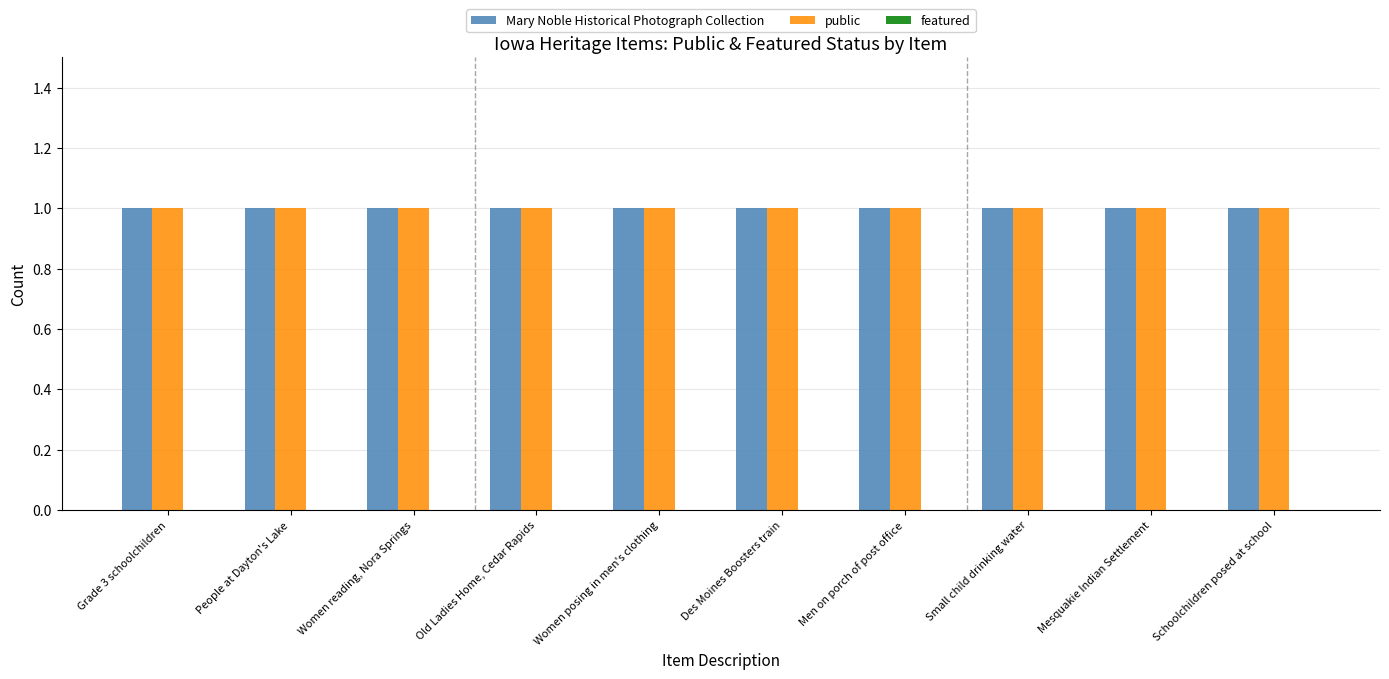

Rank the categories by public value from highest to lowest.

Grade 3 schoolchildren, People at Dayton's Lake, Women reading, Nora Springs, Old Ladies Home, Cedar Rapids, Women posing in men's clothing, Des Moines Boosters train, Men on porch of post office, Small child drinking water, Mesquakie Indian Settlement, Schoolchildren posed at school